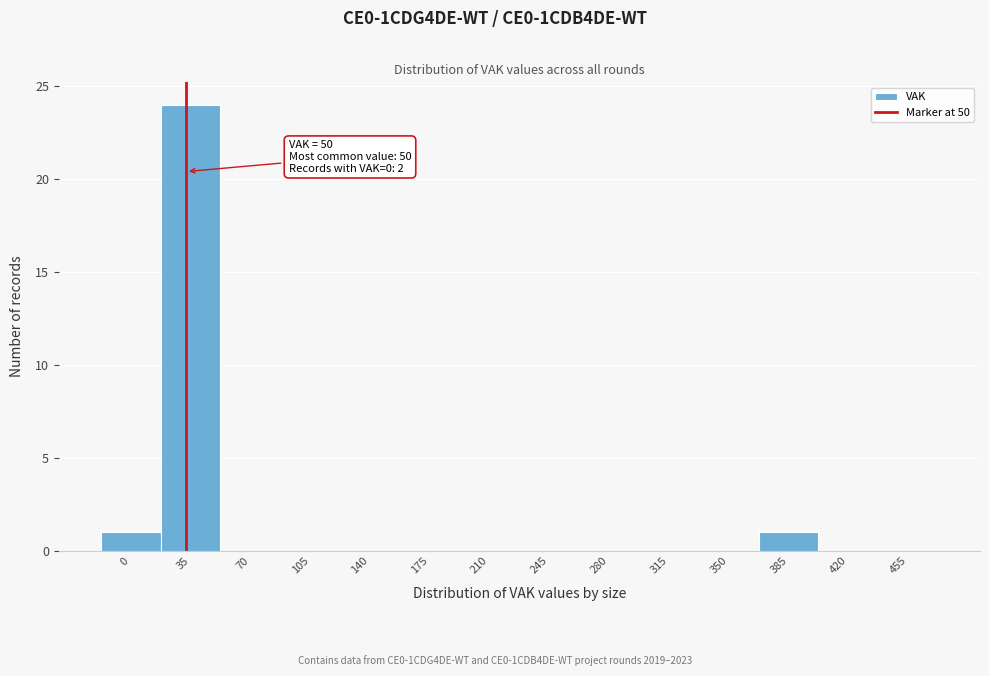

Reading left to right, list all the values displayed in this chart.

0=1	35=24	70=0	105=0	140=0	175=0	210=0	245=0	280=0	315=0	350=0	385=1	420=0	455=0